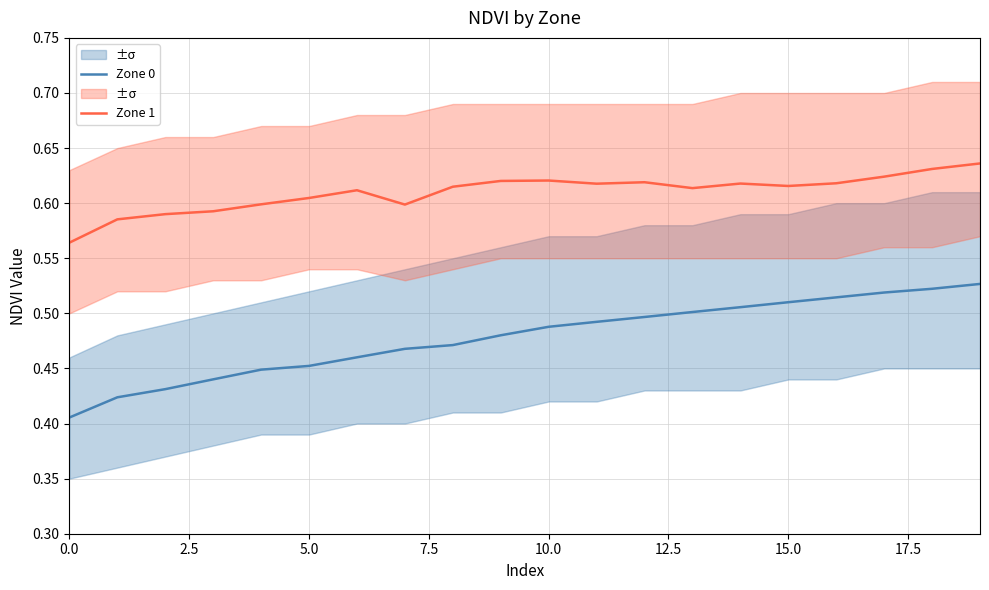

What is the highest value of the Zone 1 series?

0.6